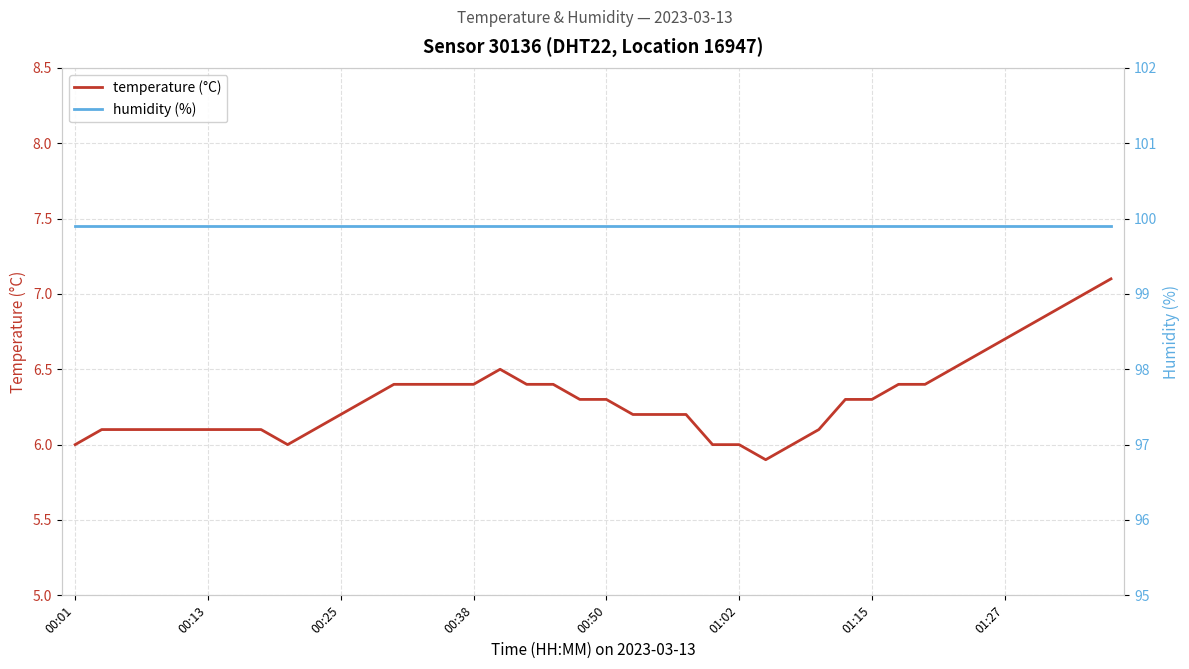

The value of temperature (°C) at 00:50 is 3.0. True or false?

False